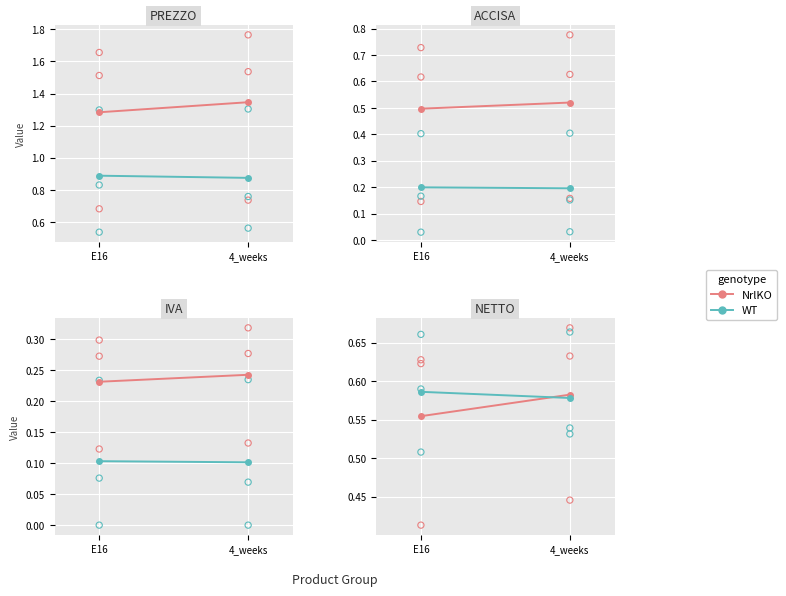

Which series has the largest total across all categories?

WT